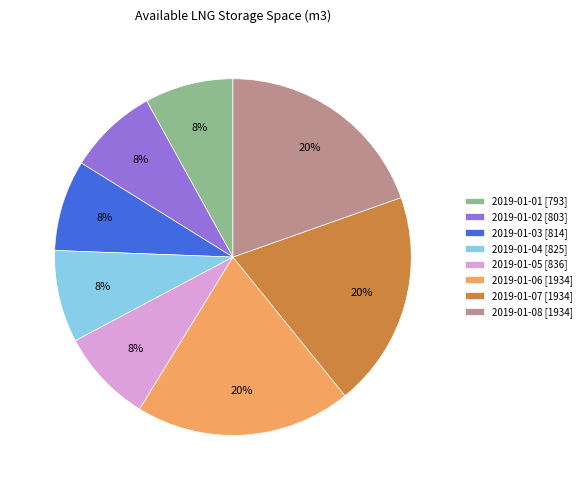

Which has a higher value, 2019-01-05 [836] or 2019-01-08 [1934]?

2019-01-08 [1934]